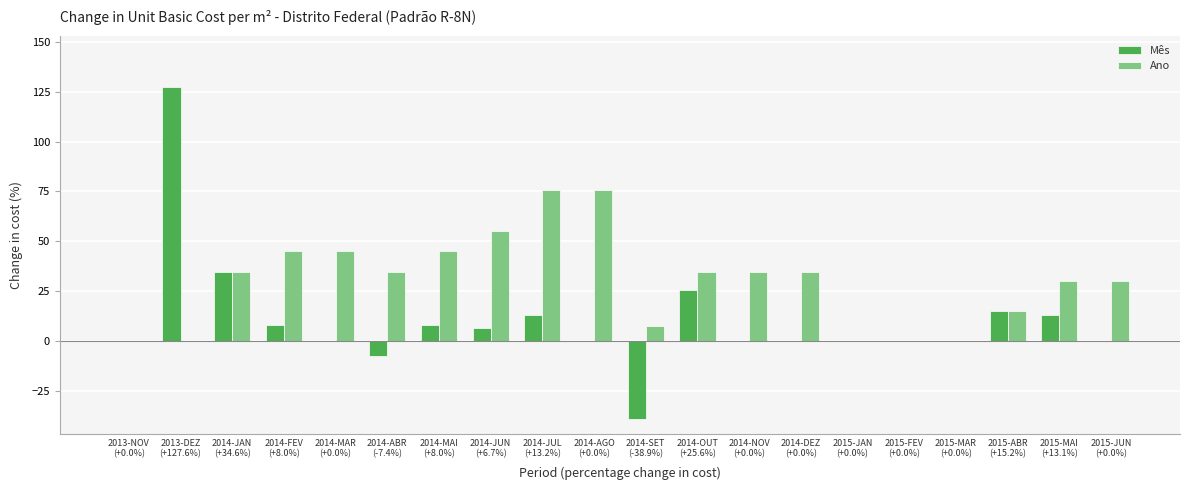

Count the number of categories in the chart.

20